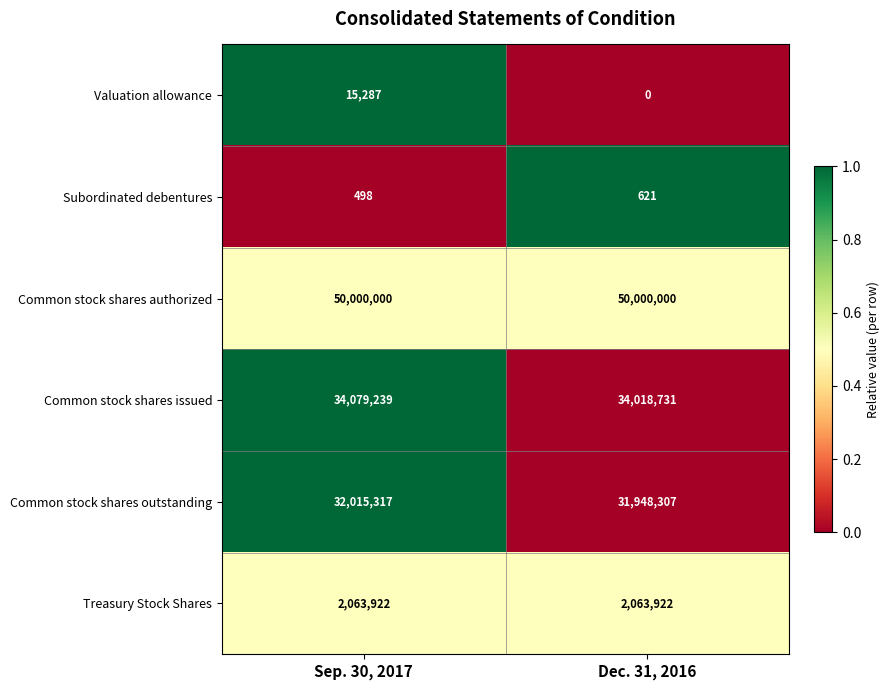

How many values in Valuation allowance are above zero?

1